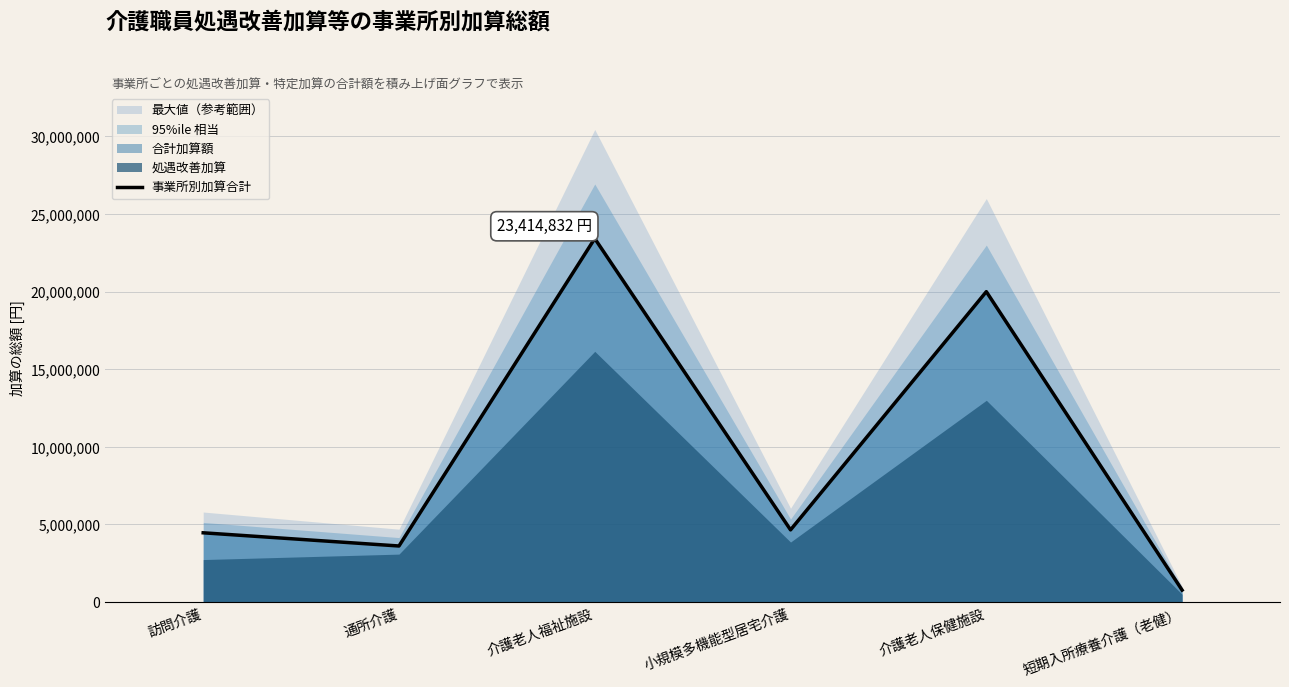

At which category does the chart reach its minimum across all series?

短期入所療養介護（老健）